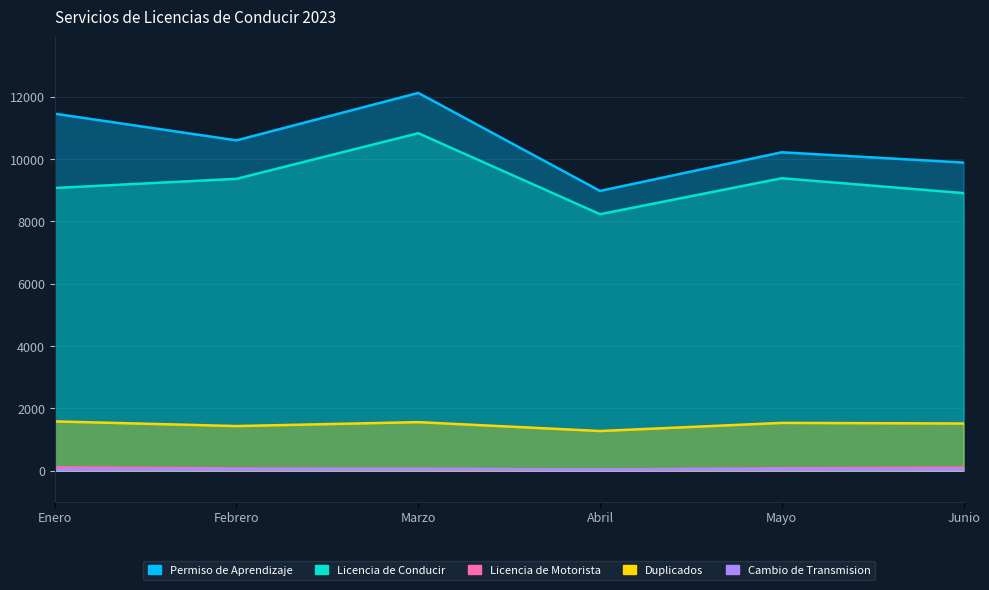

List the series in order of their peak value, lowest first.

Cambio de Transmision, Licencia de Motorista, Duplicados, Licencia de Conducir, Permiso de Aprendizaje